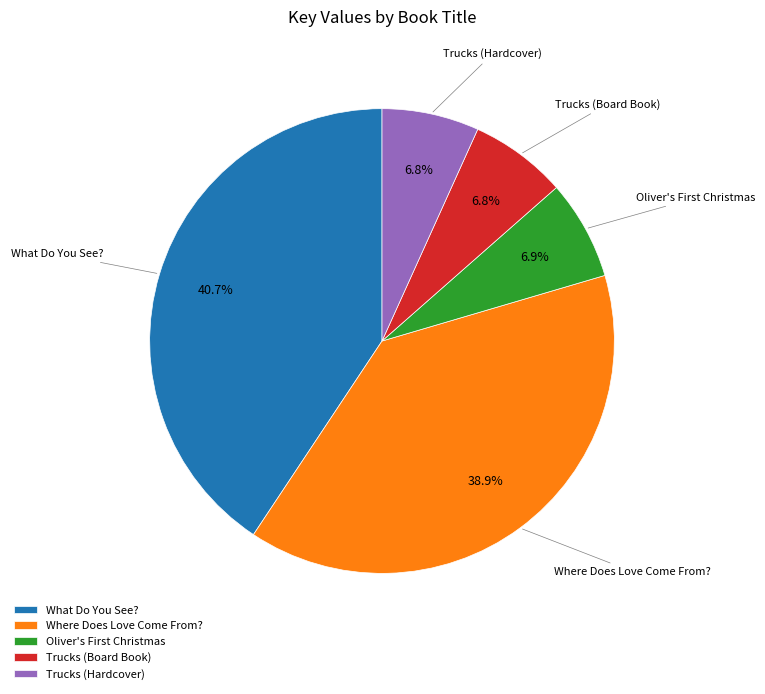

To the nearest percent, what percentage of the pie is Trucks (Board Book)?

7%